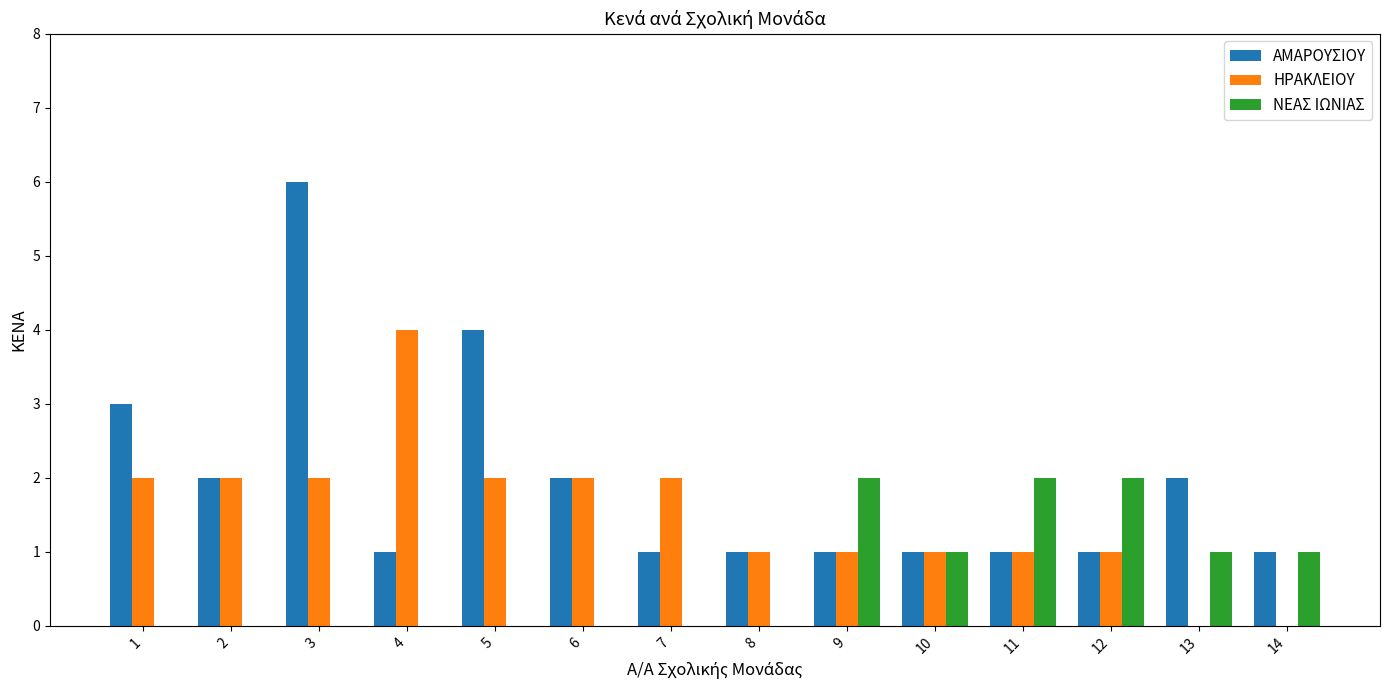

Is it true that ΑΜΑΡΟΥΣΙΟΥ equals 1 at 12?

True